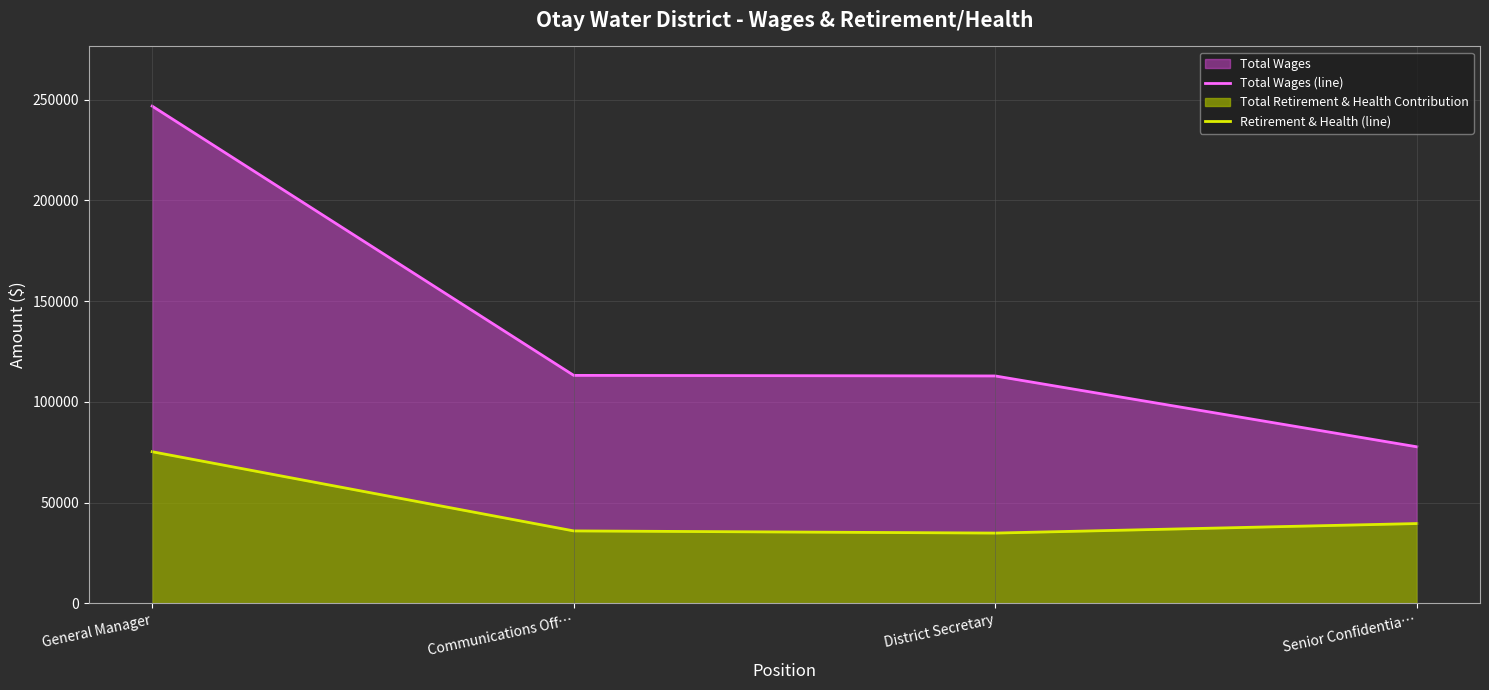

Where does the Retirement & Health (line) series first go above 39621?

General Manager